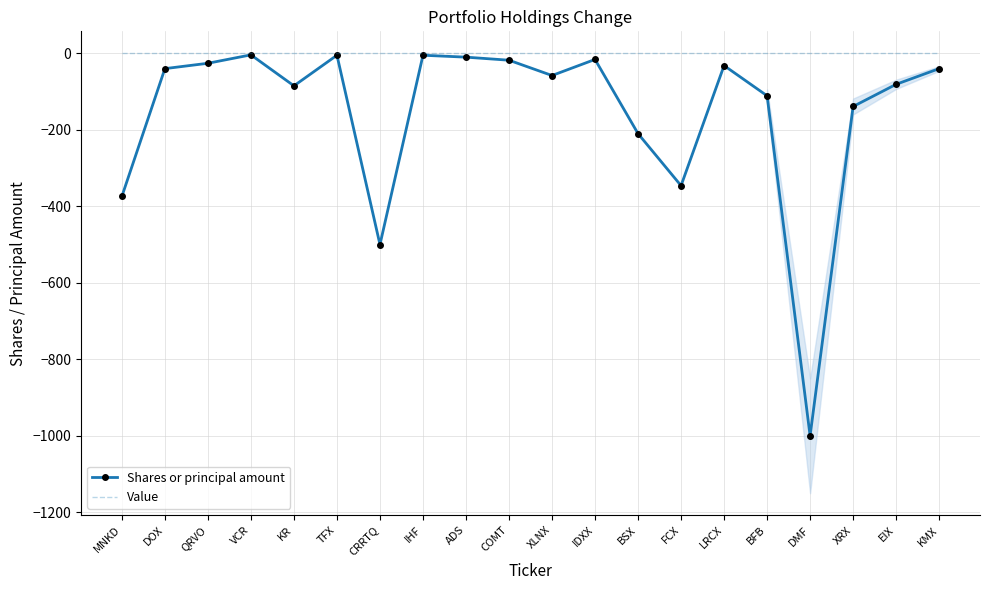

Which series has the largest total across all categories?

Value